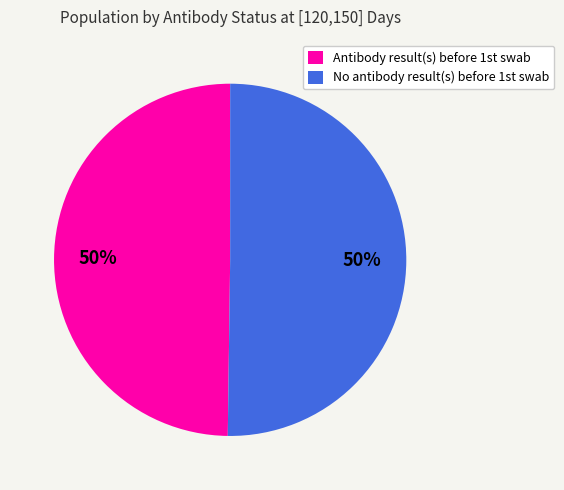

Count the number of slices in the pie.

2